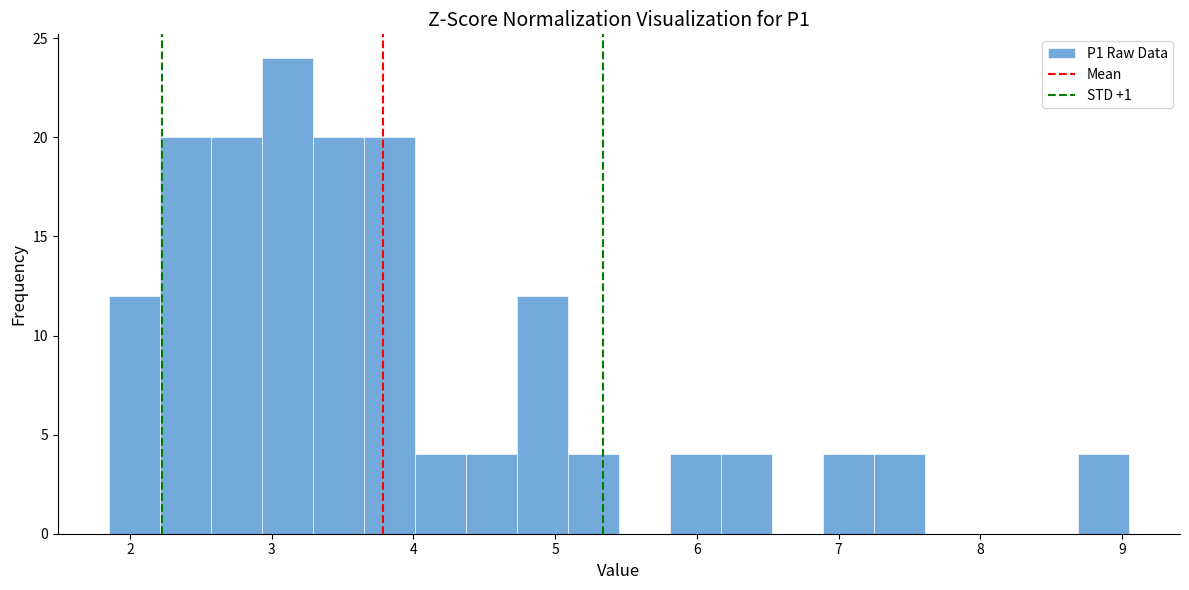

Read against the x-axis, roughly where is the centre of the tallest bar?

3.1